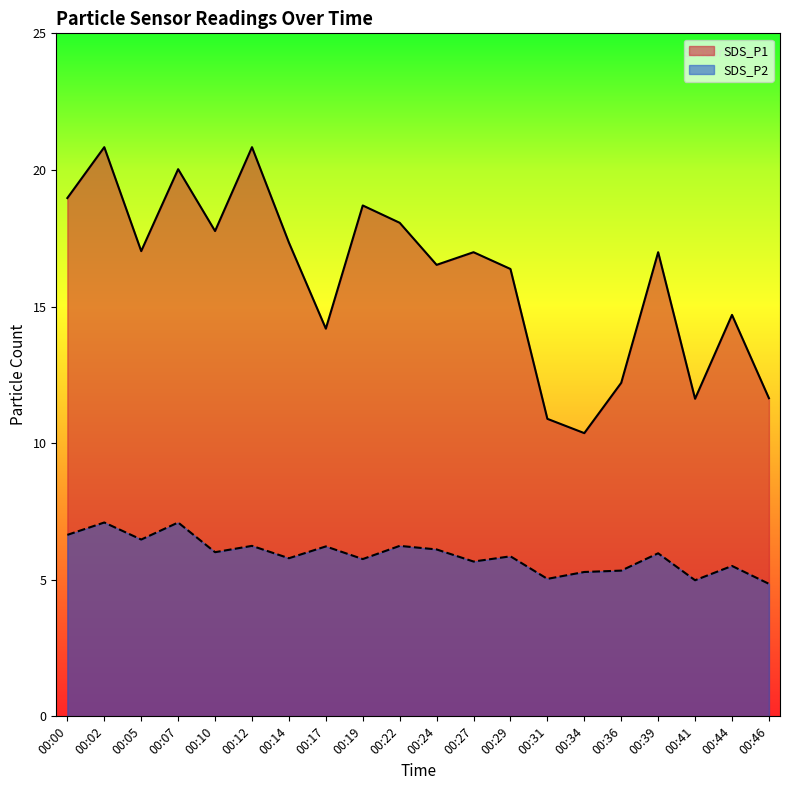

At how many categories does at least one series exceed 7?

20